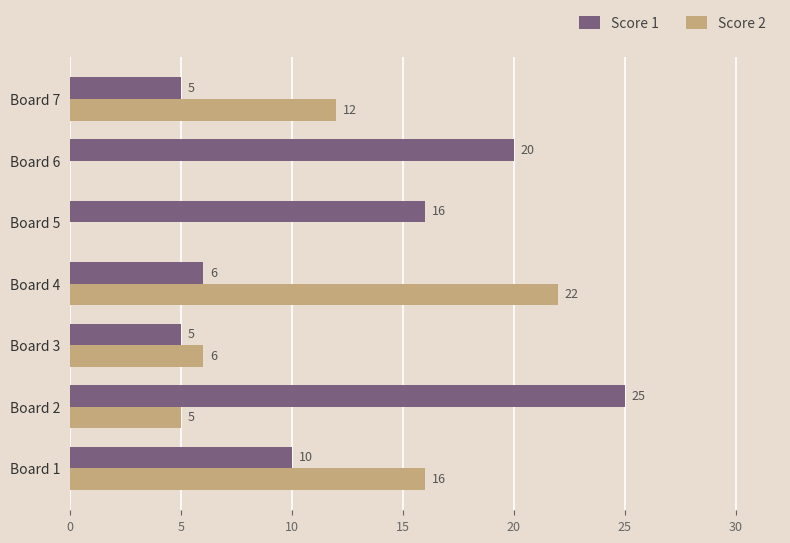

Is it true that Score 2 equals 6 at Board 3?

True